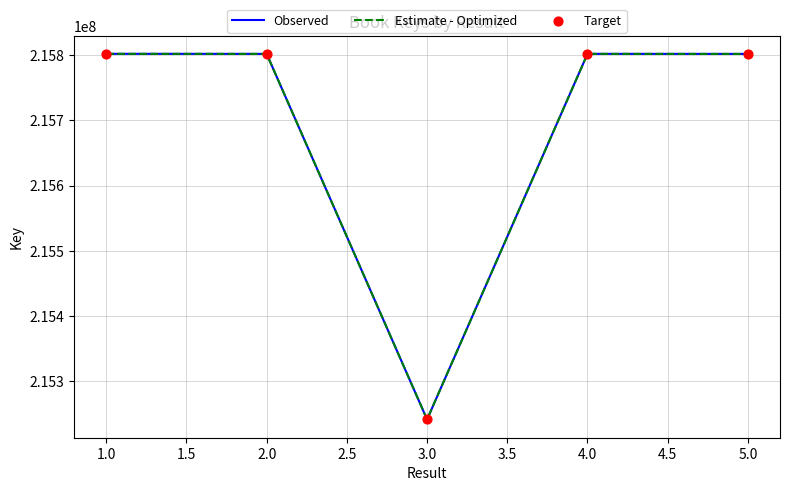

Is this an area chart (filled region under the line)?

No